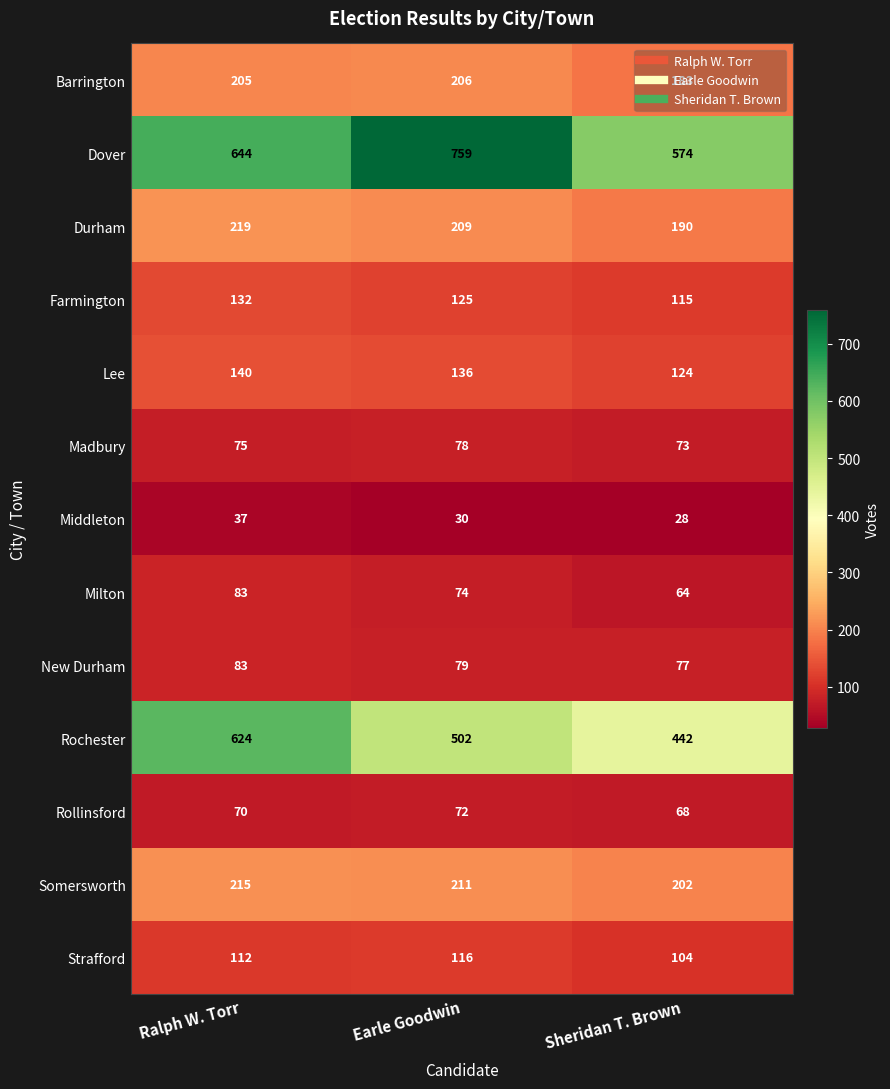

At which category is the sum across all series the highest?

Ralph W. Torr